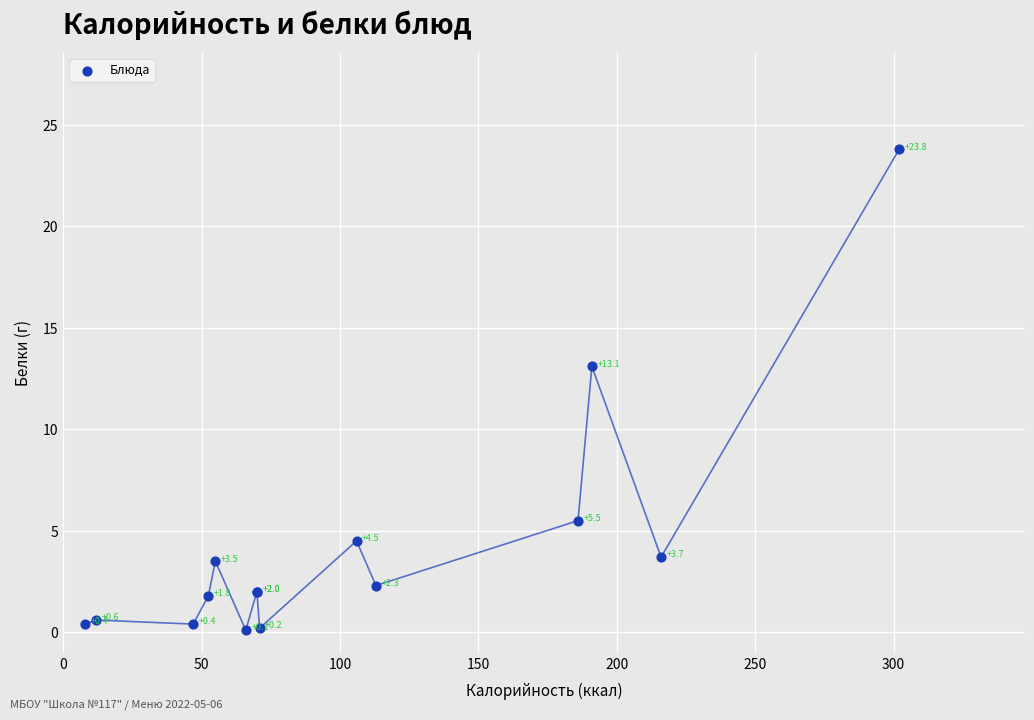

What Y value in the scatter plot is closest to 11?

13.1